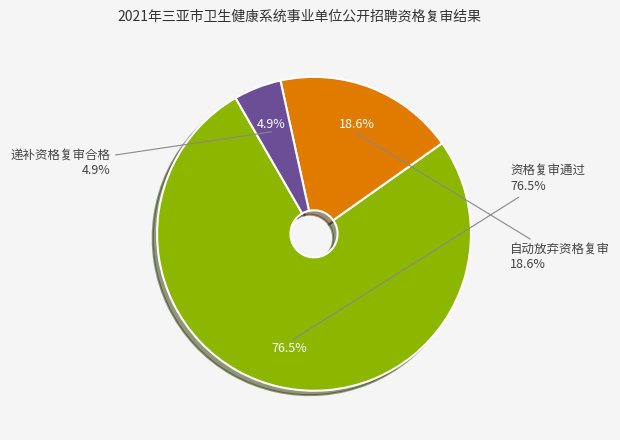

Rank the categories by value from highest to lowest.

资格复审通过, 自动放弃资格复审, 递补资格复审合格